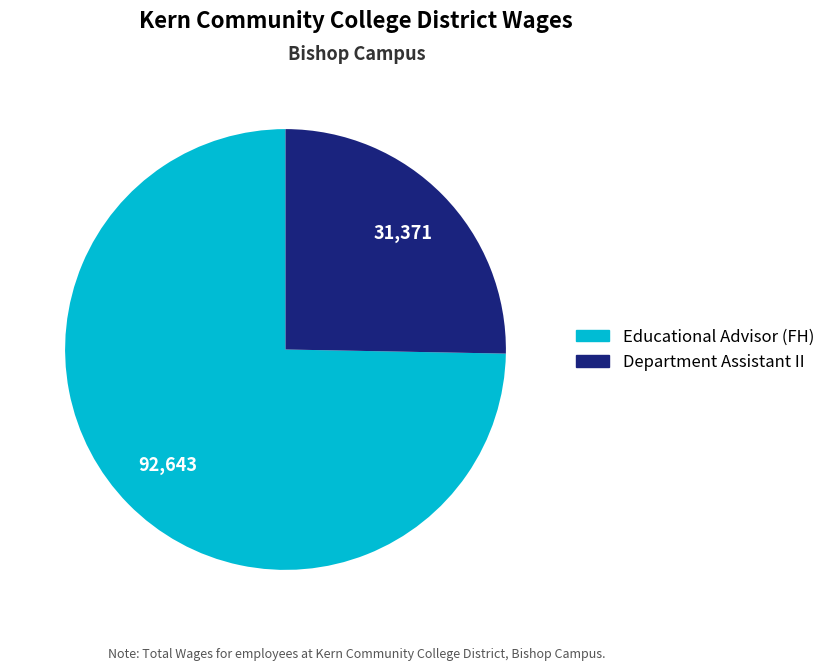

How many slices are in this pie chart?

2